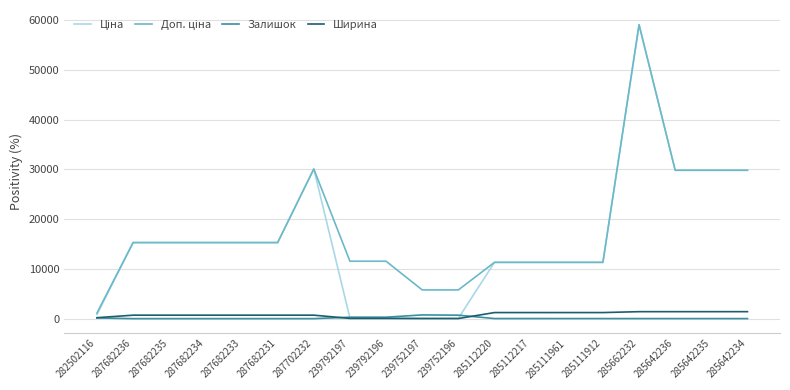

What is the maximum value shown in the chart?

59075.7